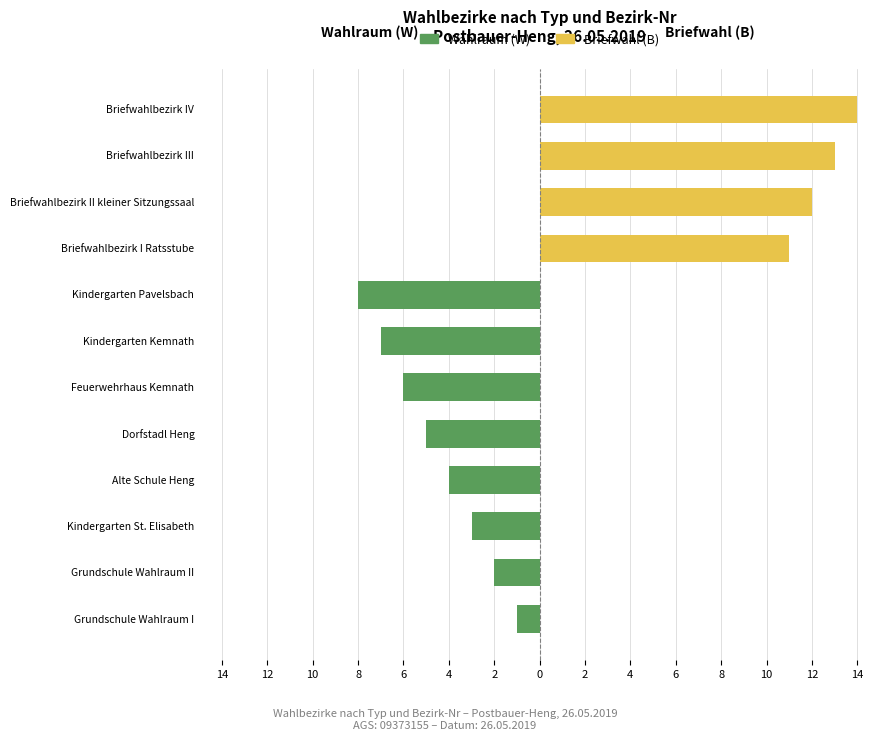

Between Grundschule Wahlraum I and Dorfstadl Heng, which is larger?

Grundschule Wahlraum I